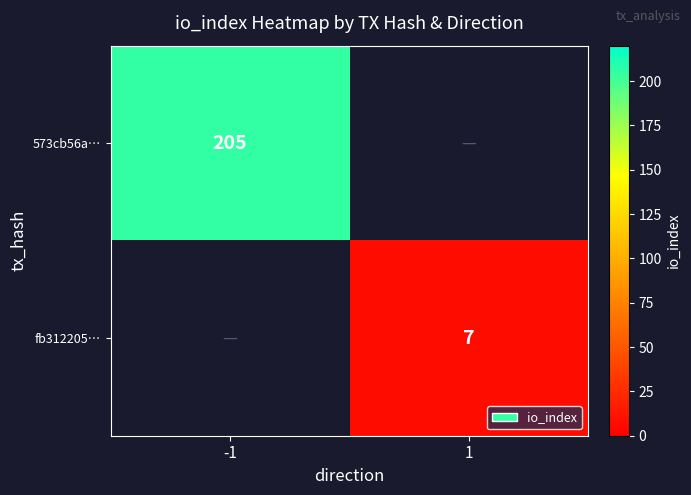

The 573cb56a… series shows 331 at -1. True or false?

False